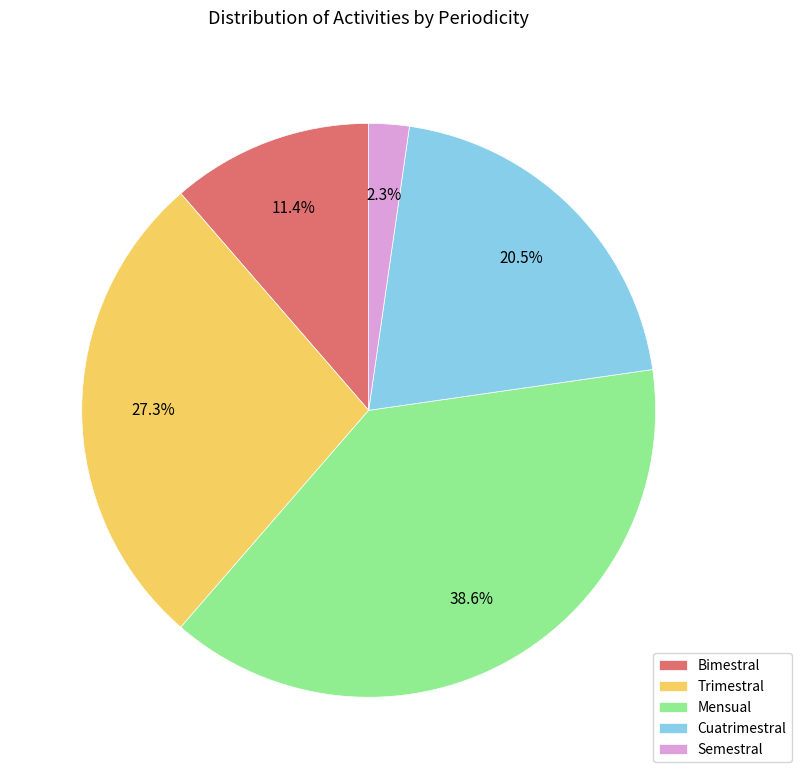

Do Semestral and Cuatrimestral together represent more than half of the pie?

No